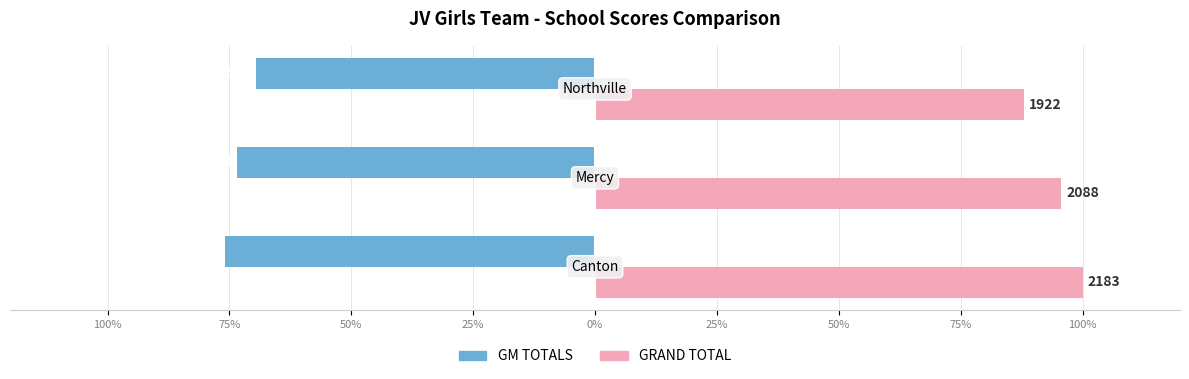

Reading left to right, extract all data points from this chart.

GM TOTALS: 100%=-76.0	75%=-73.4	50%=-69.6
GRAND TOTAL: 100%=100.0	75%=95.6	50%=88.0